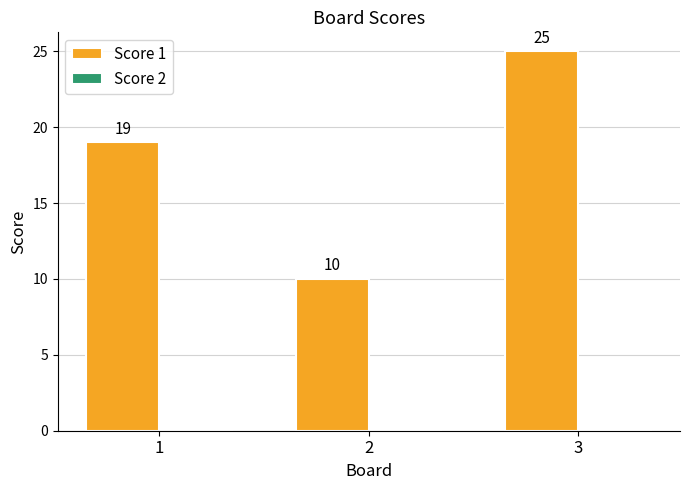

What is the sum of the values at 1 and 3?

44